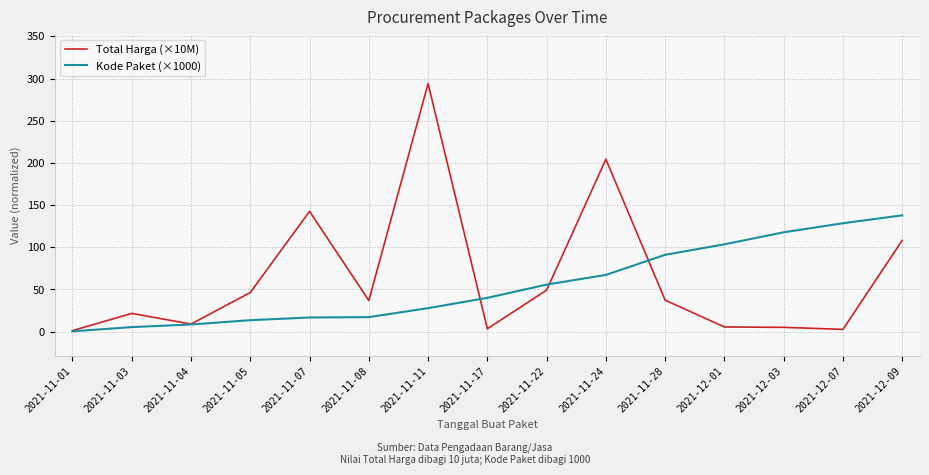

What is the lowest value of the Total Harga (×10M) series?

1.3